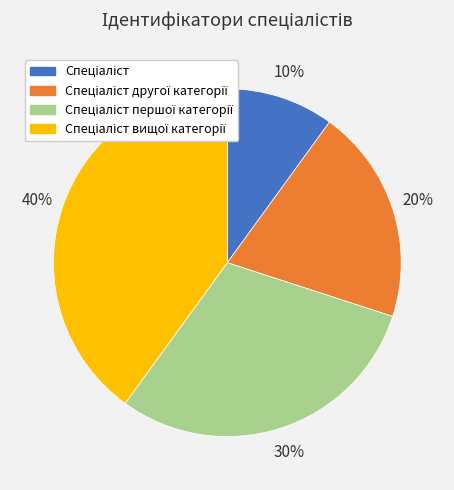

To the nearest percent, what is the difference between the largest and smallest slice percentages?

30%